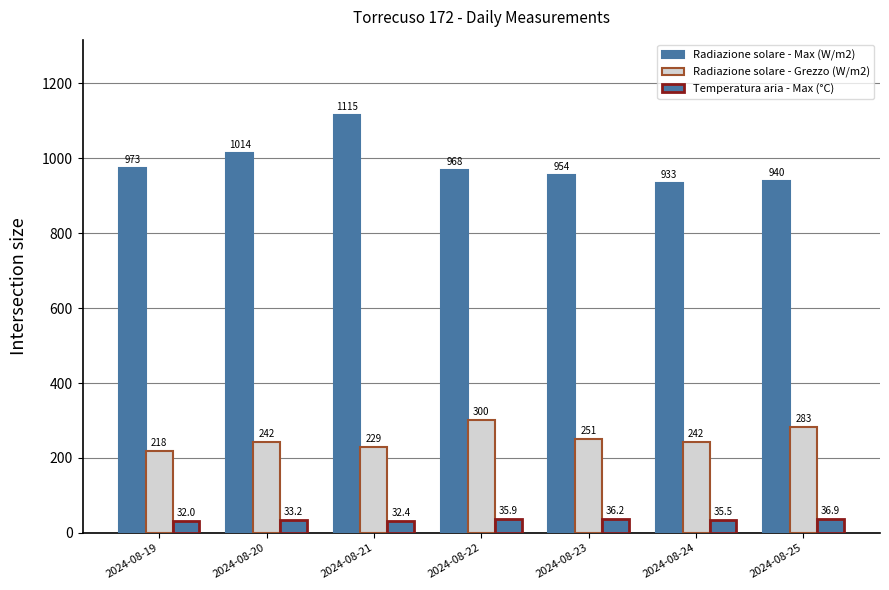

Reading left to right, extract all data points from this chart.

Radiazione solare - Max (W/m2): 2024-08-19=973.4	2024-08-20=1013.6	2024-08-21=1115.3	2024-08-22=968.1	2024-08-23=954.1	2024-08-24=933.1	2024-08-25=939.5
Radiazione solare - Grezzo (W/m2): 2024-08-19=217.8	2024-08-20=242.2	2024-08-21=228.8	2024-08-22=300.5	2024-08-23=251.0	2024-08-24=241.6	2024-08-25=283.2
Temperatura aria - Max (°C): 2024-08-19=32.0	2024-08-20=33.2	2024-08-21=32.4	2024-08-22=35.9	2024-08-23=36.2	2024-08-24=35.5	2024-08-25=36.9